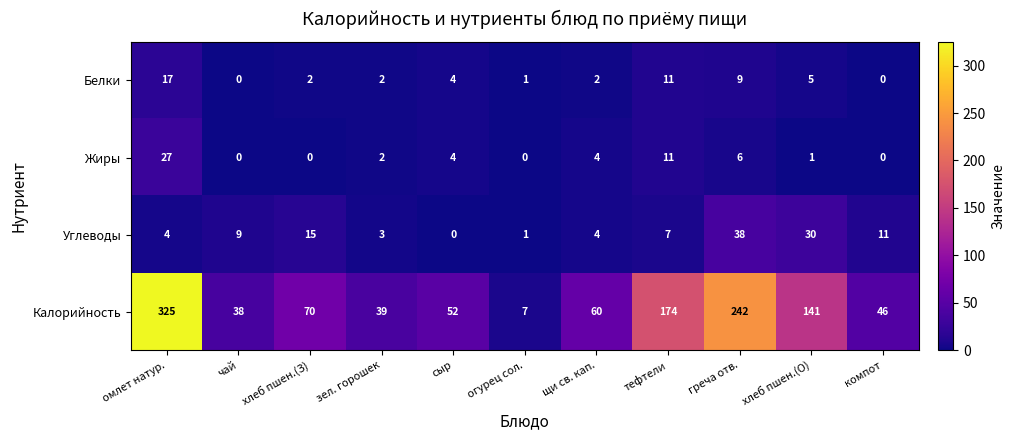

What is the maximum value for Калорийность?

325